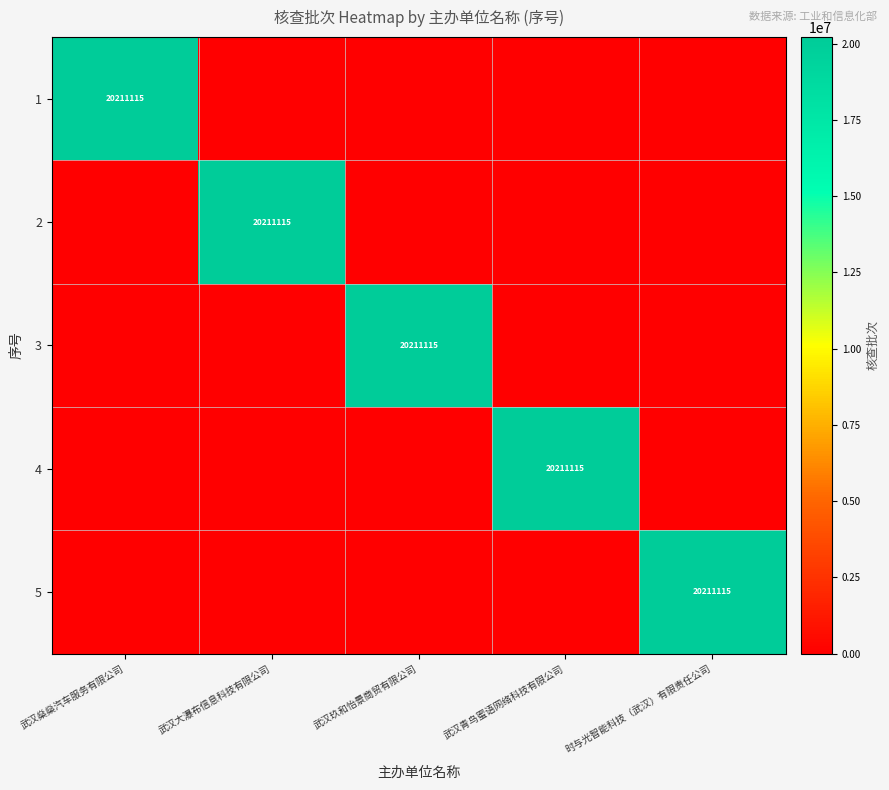

Is it true that 1 equals -6251472 at 武汉大瀑布信息科技有限公司?

False